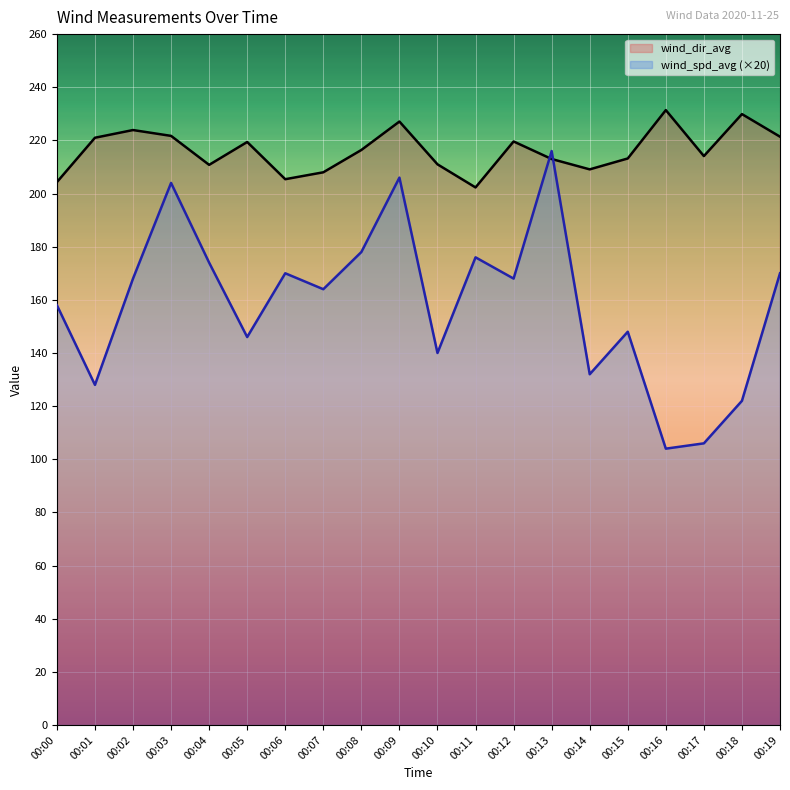

What is the minimum value shown in the chart?

104.0